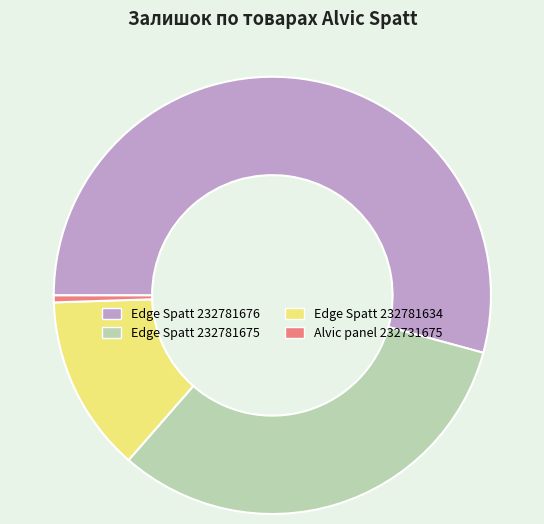

Is it true that Edge Spatt 232781676 is 63% of the pie?

False